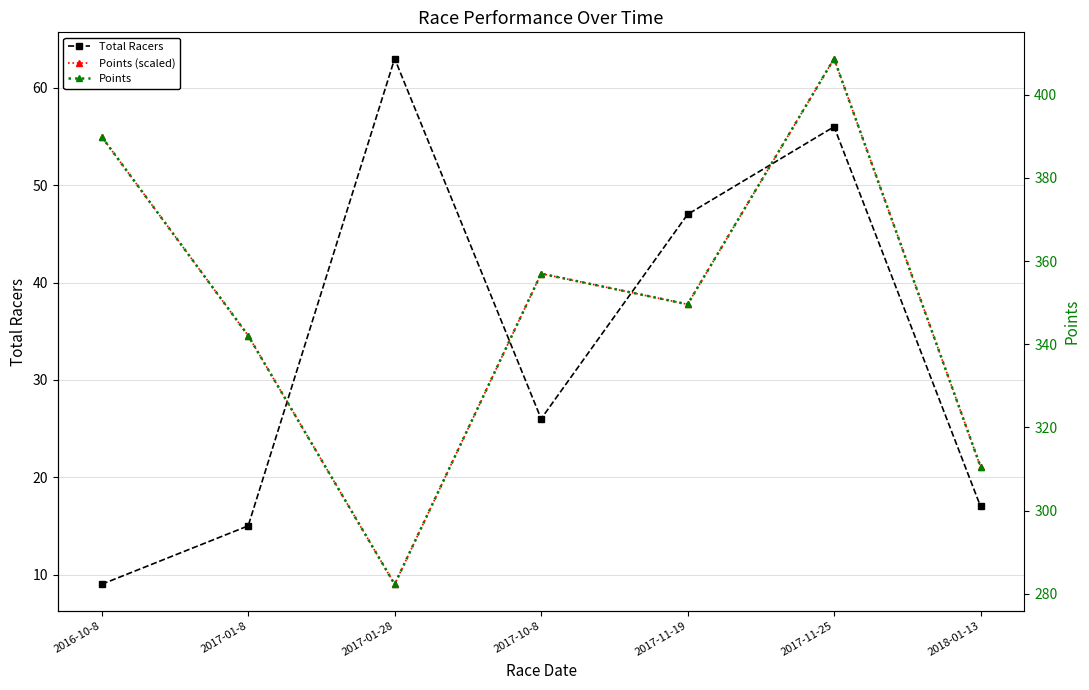

Where is Points nearest to the value 345?

2017-01-8